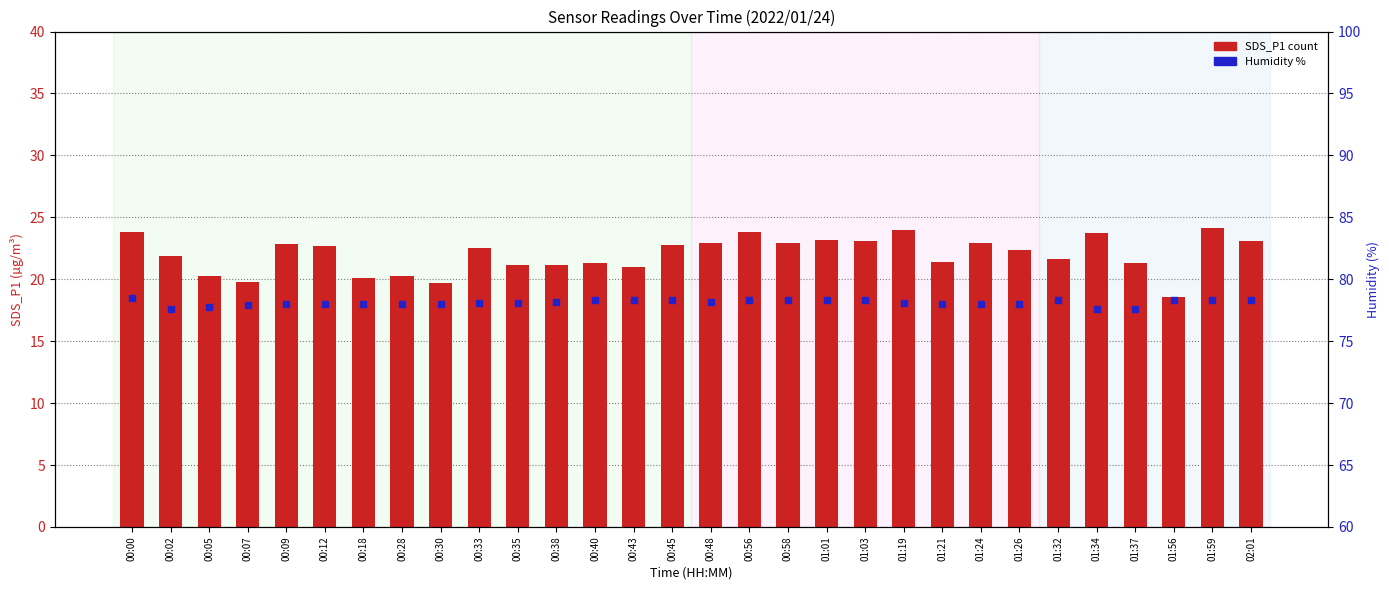

Which series has the largest total across all categories?

Humidity